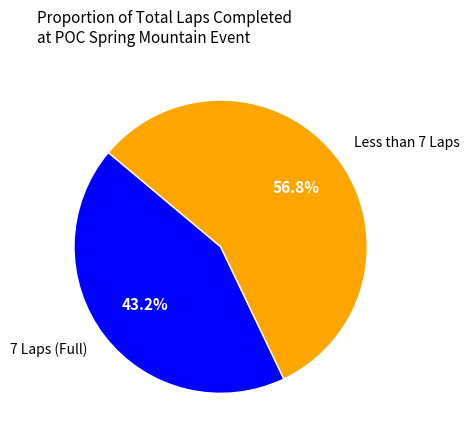

Does any single category account for the majority?

Yes